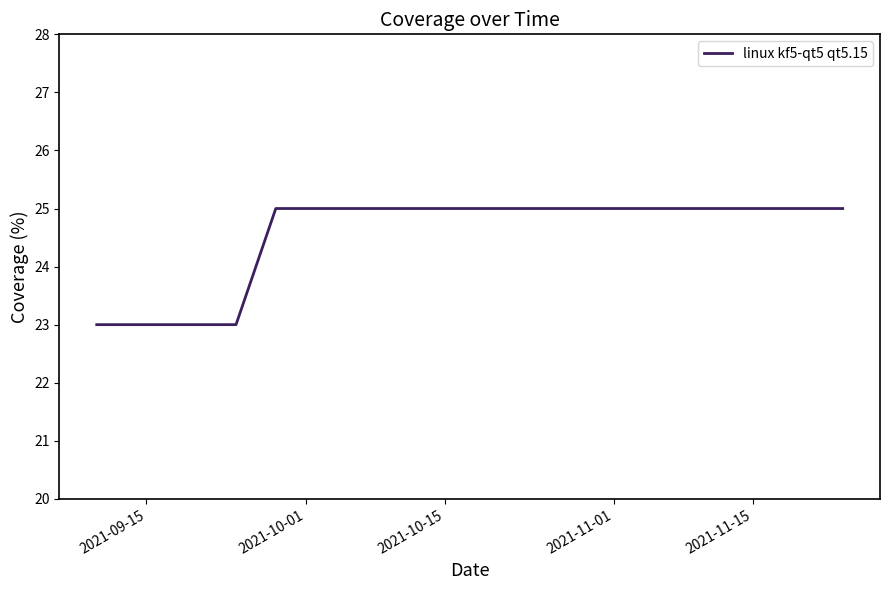

What is the greatest value displayed?

25